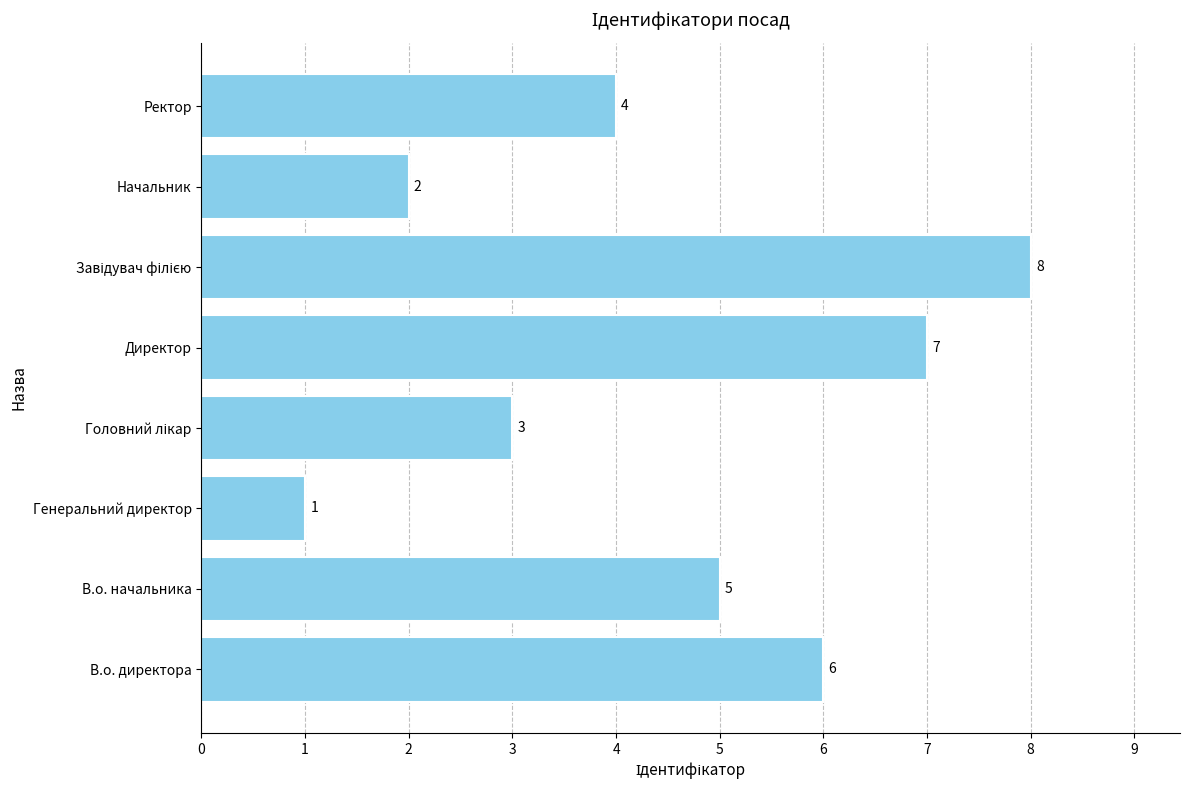

What is the maximum value shown in the chart?

8